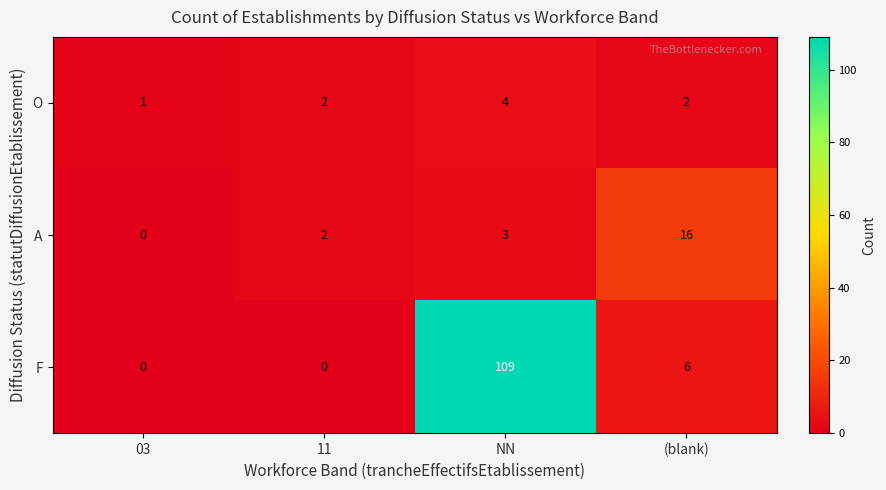

What is the spread (max minus min) of values at 03?

1